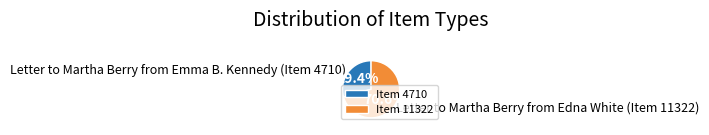

What is the largest slice in the pie chart?

Item 11322